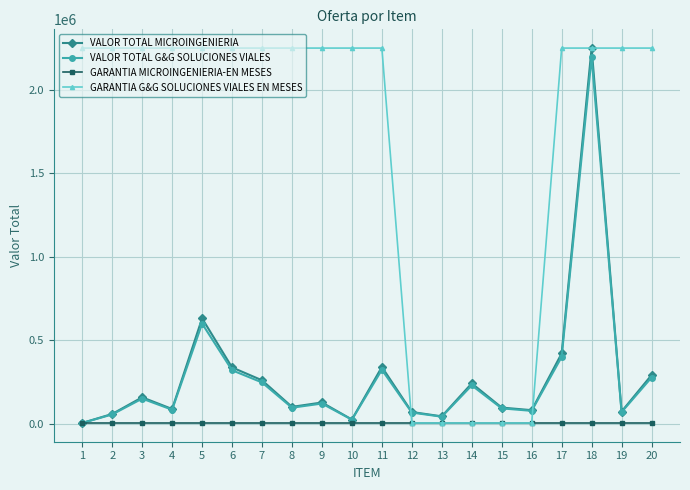

What is the value of the VALOR TOTAL MICROINGENIERIA point at the 20th from the left?

291200